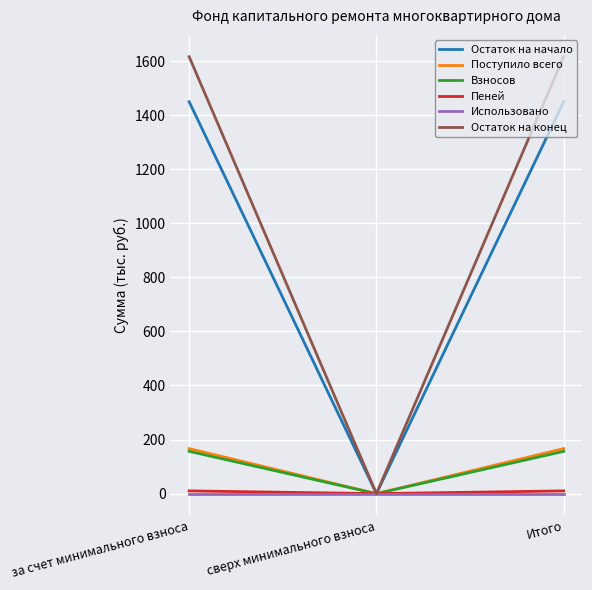

Which series has the largest range (max minus min)?

Остаток на конец